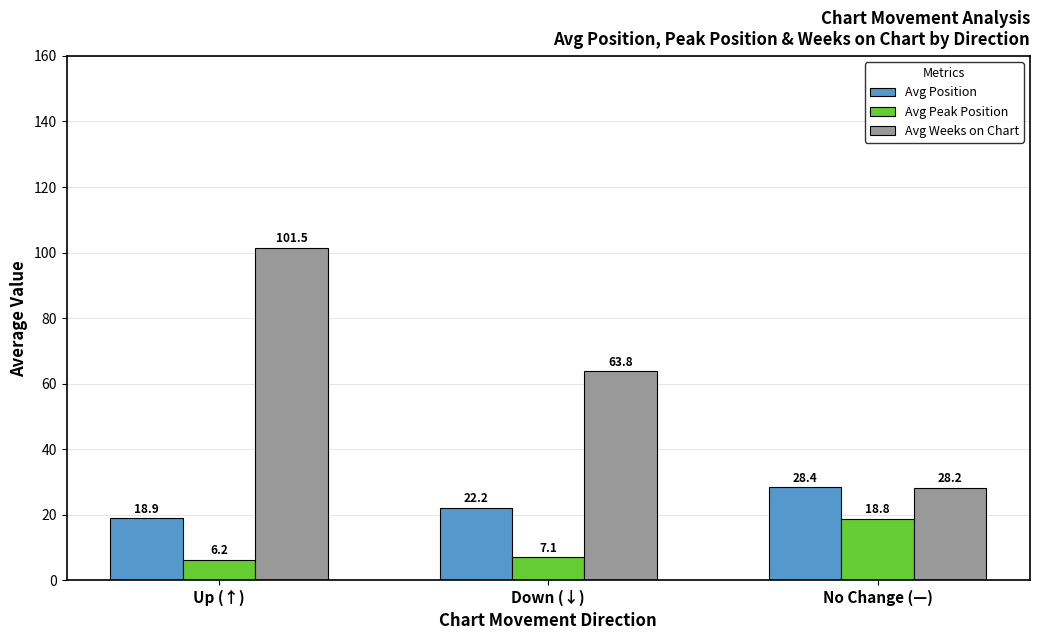

How many groups of bars are there?

3